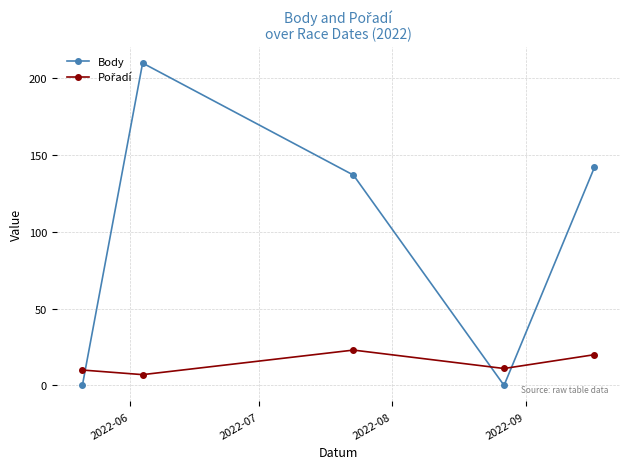

Does the chart have visible grid lines?

Yes